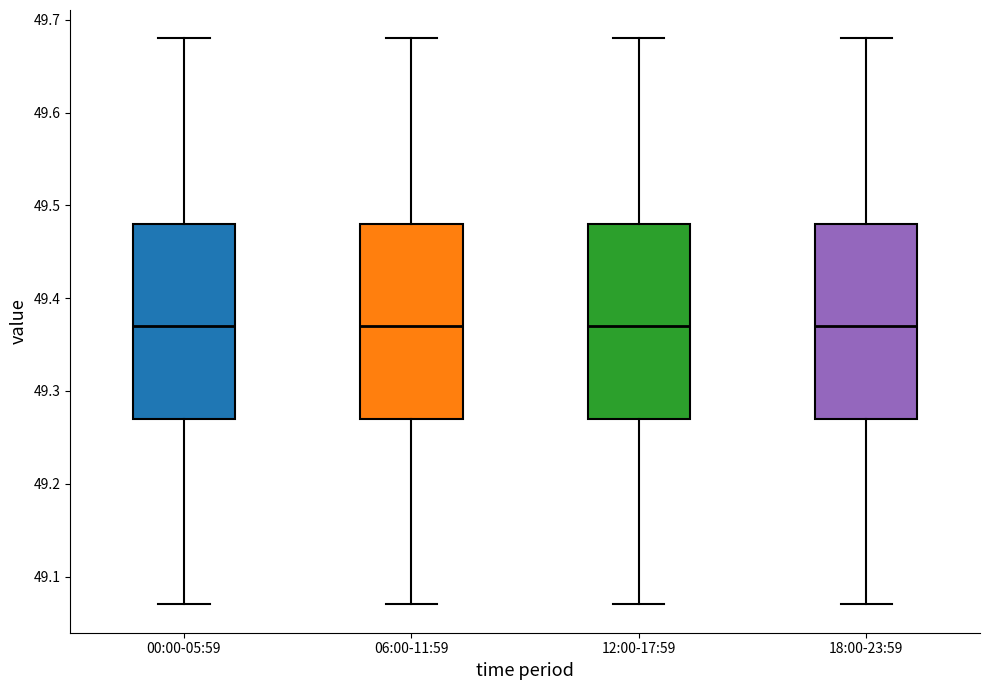

Reading left to right, read every box against the y-axis: the position of its median line, the range the box covers, and the ends of its whiskers. The values are not printed on the chart, so give them approximately, as read against the axis.

00:00-05:59: median 49.37, box 49.27 to 49.48, whiskers 49.07 to 49.68
06:00-11:59: median 49.37, box 49.27 to 49.48, whiskers 49.07 to 49.68
12:00-17:59: median 49.37, box 49.27 to 49.48, whiskers 49.07 to 49.68
18:00-23:59: median 49.37, box 49.27 to 49.48, whiskers 49.07 to 49.68